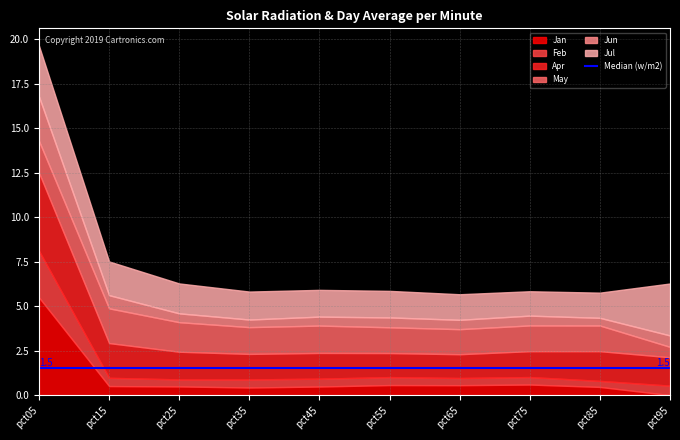

The Apr series shows 2.0 at pct75. True or false?

False